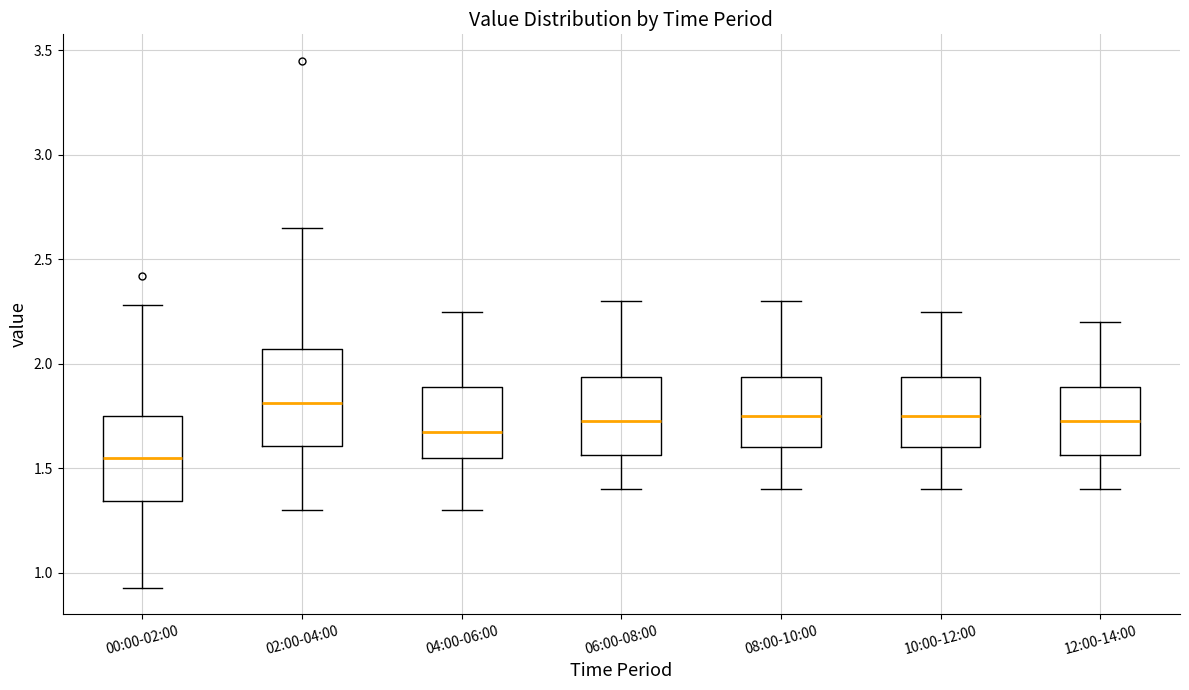

Which box has the highest median line?

02:00-04:00